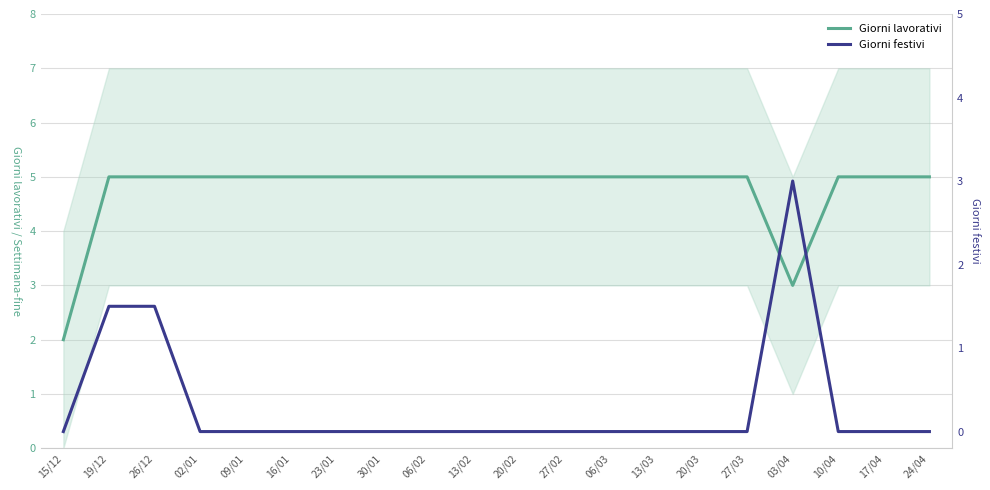

Where is the first local minimum for Giorni lavorativi?

03/04